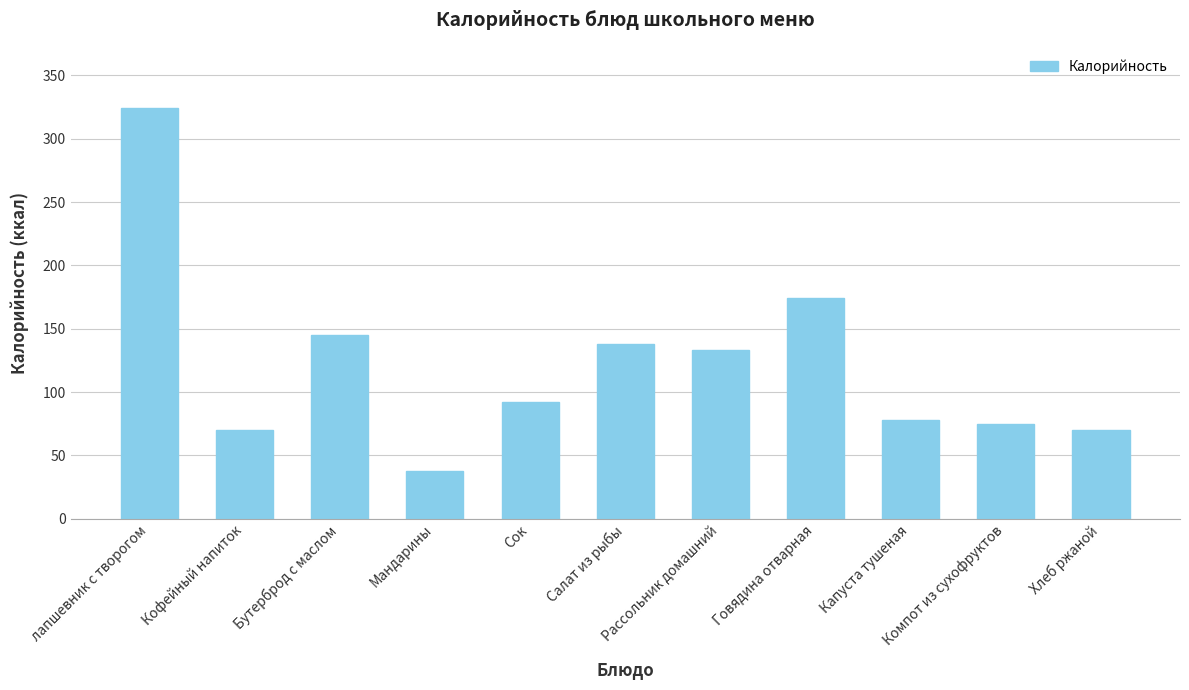

What is the average value?

122